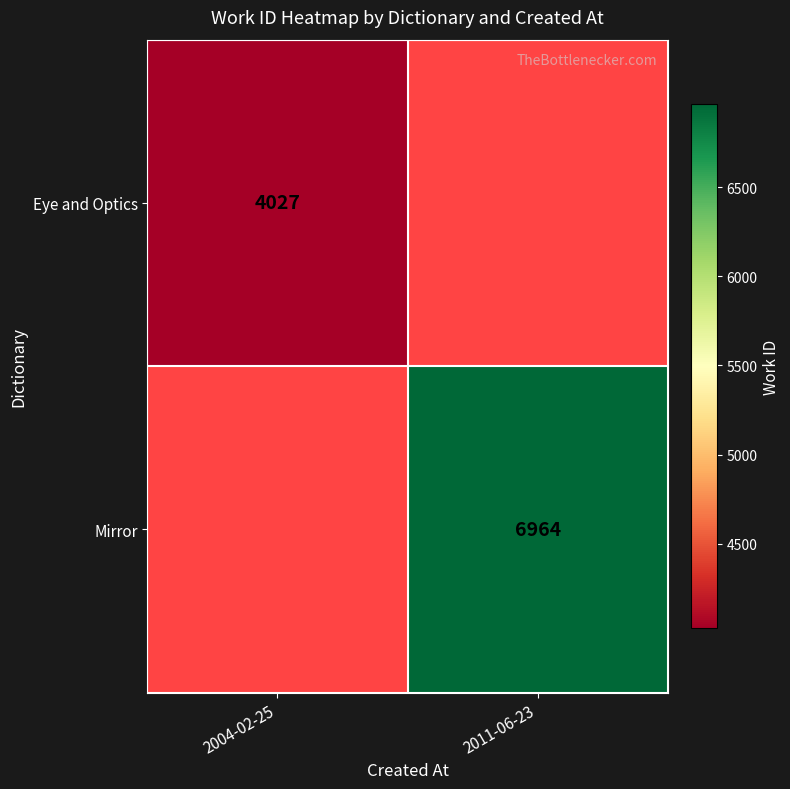

Is it true that Mirror equals 6964 at 2011-06-23?

True